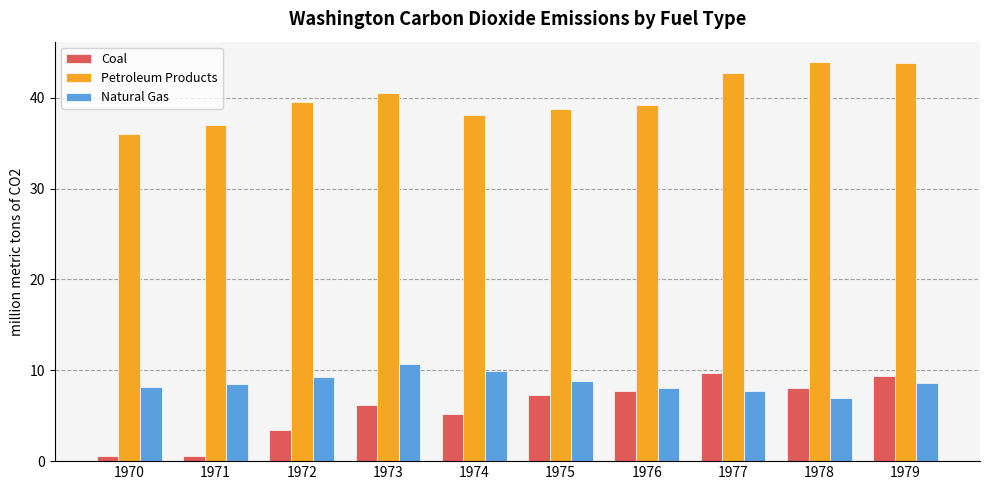

How many values in the Petroleum Products series exceed 39?

6